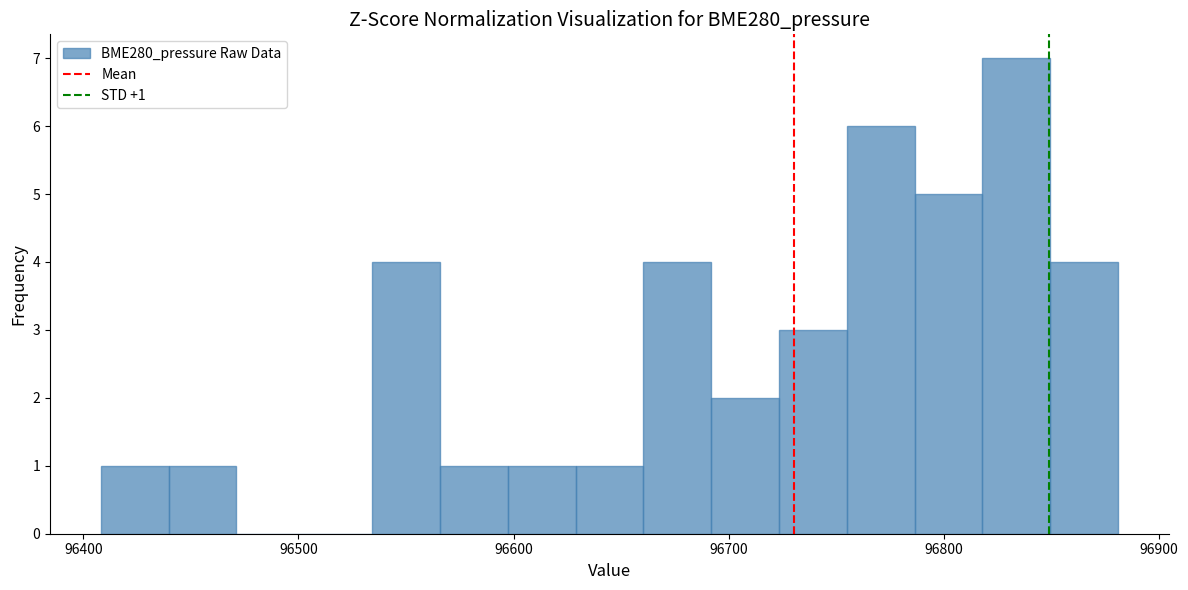

Around what value on the x-axis is the tallest bar? Give the approximate position of its centre, as read against the axis.

96830